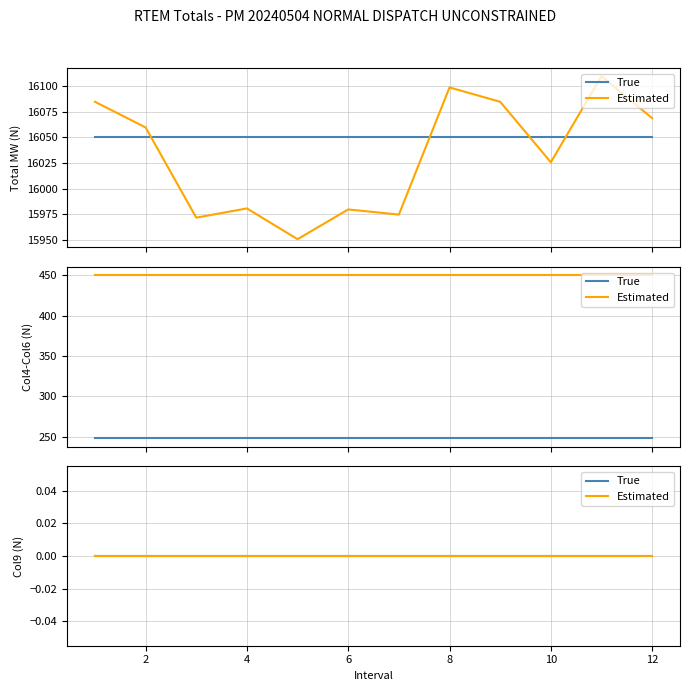

Between 6 and 2, which is larger?

2